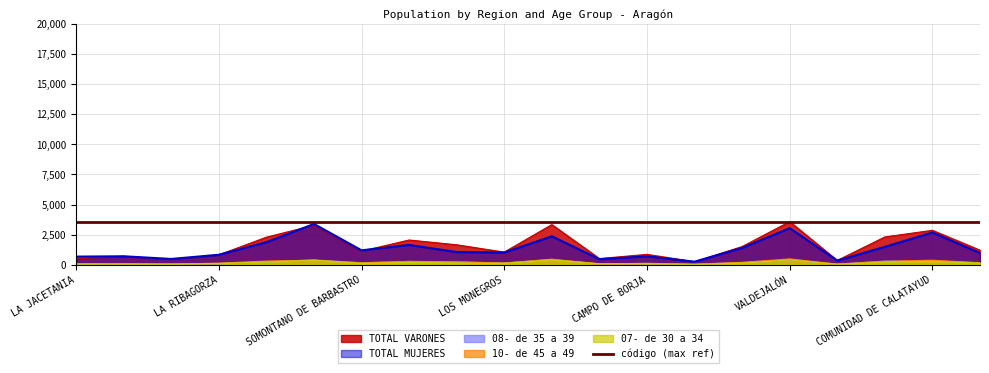

Where does the 08- de 35 a 39 series first go above 160?

CINCO VILLAS